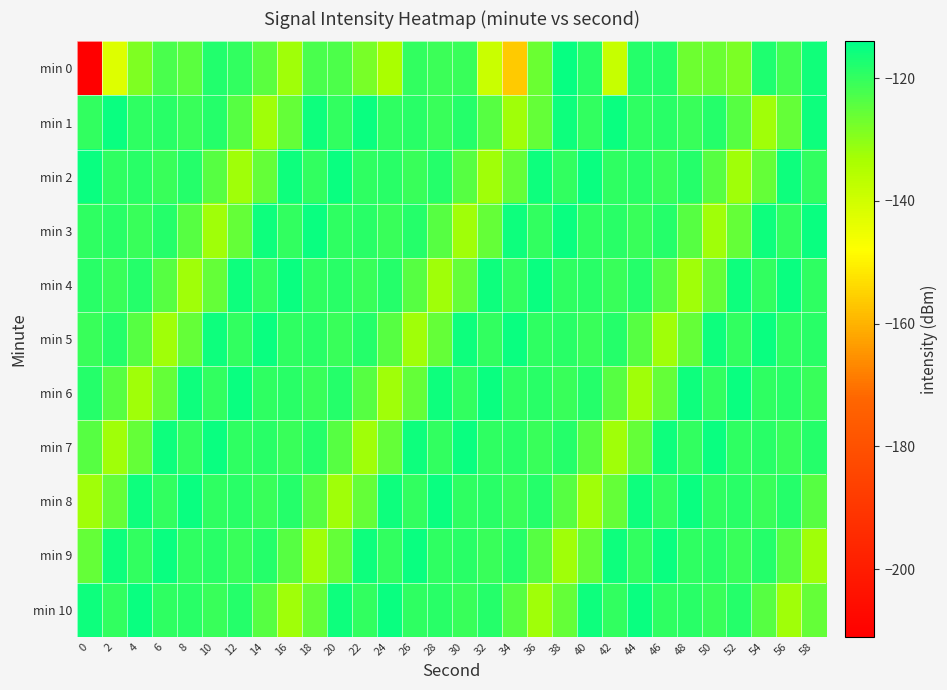

What is the spread (max minus min) of values at 4?

17.3